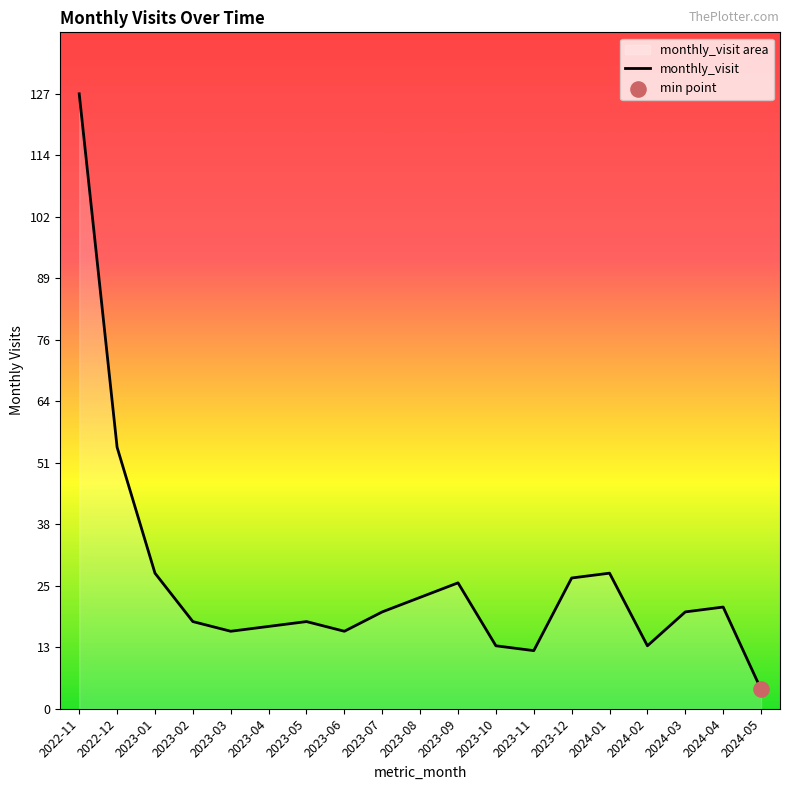

What is the ratio of the value at 2024-03 to the value at 2024-04?

1.0